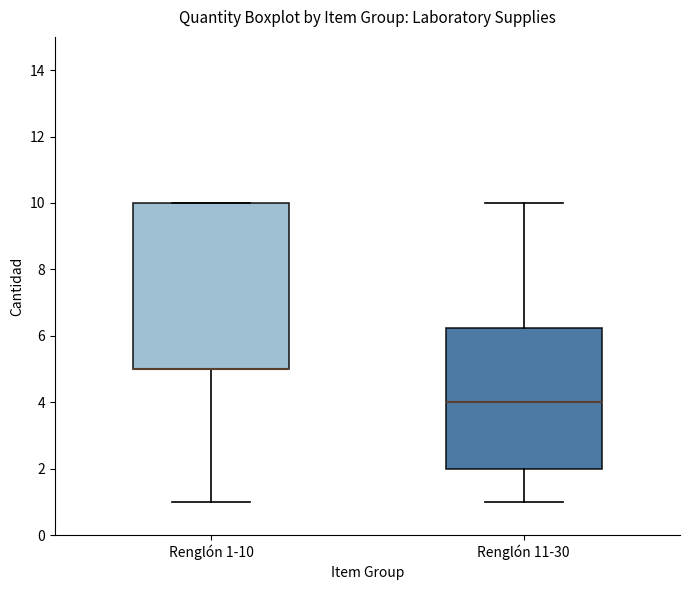

Reading left to right, read every box against the y-axis: the position of its median line, the range the box covers, and the ends of its whiskers. The values are not printed on the chart, so give them approximately, as read against the axis.

Renglón 1-10: median 5.0 (drawn on the box's lower edge), box 5.0 to 10.0, whiskers 1.0 to 10.0
Renglón 11-30: median 4.0, box 2.0 to 6.2, whiskers 1.0 to 10.0